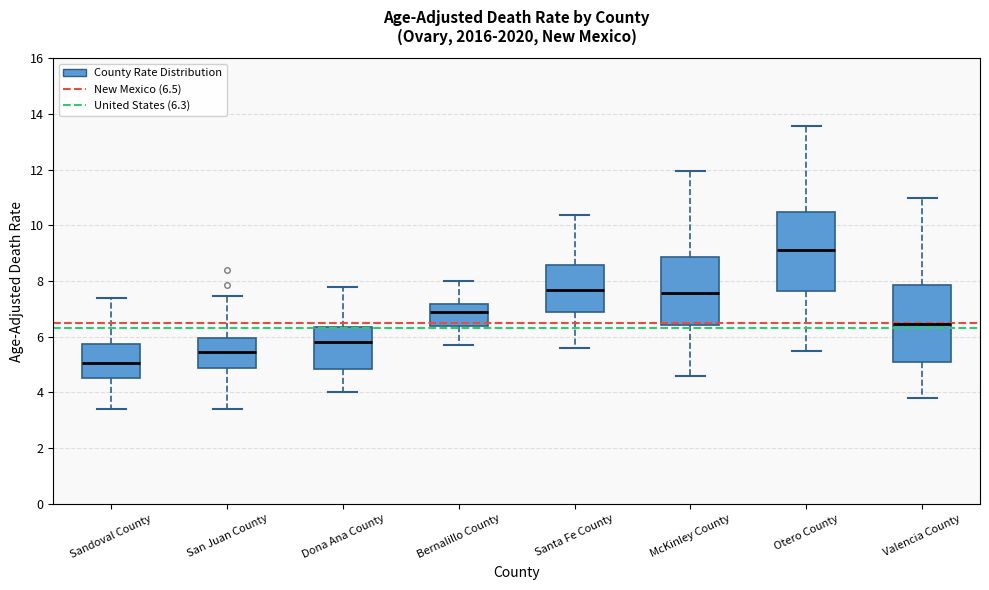

Which box's median line is the highest?

Otero County